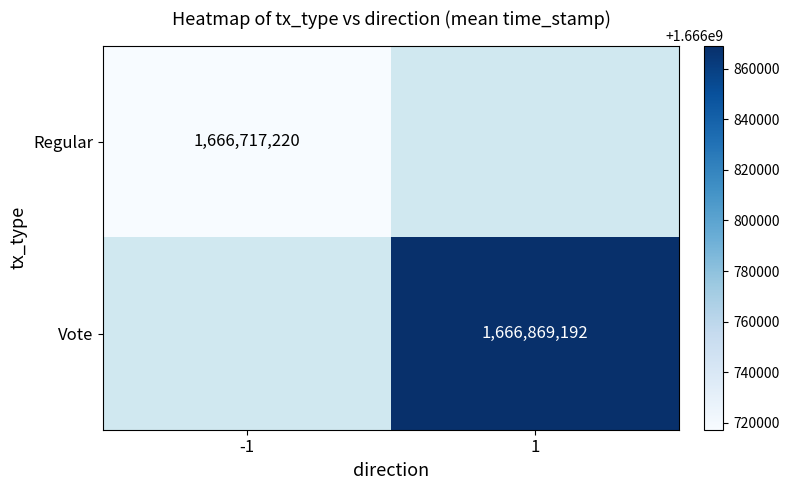

True or false: Vote has a value of 647474291.0 at 1.

False